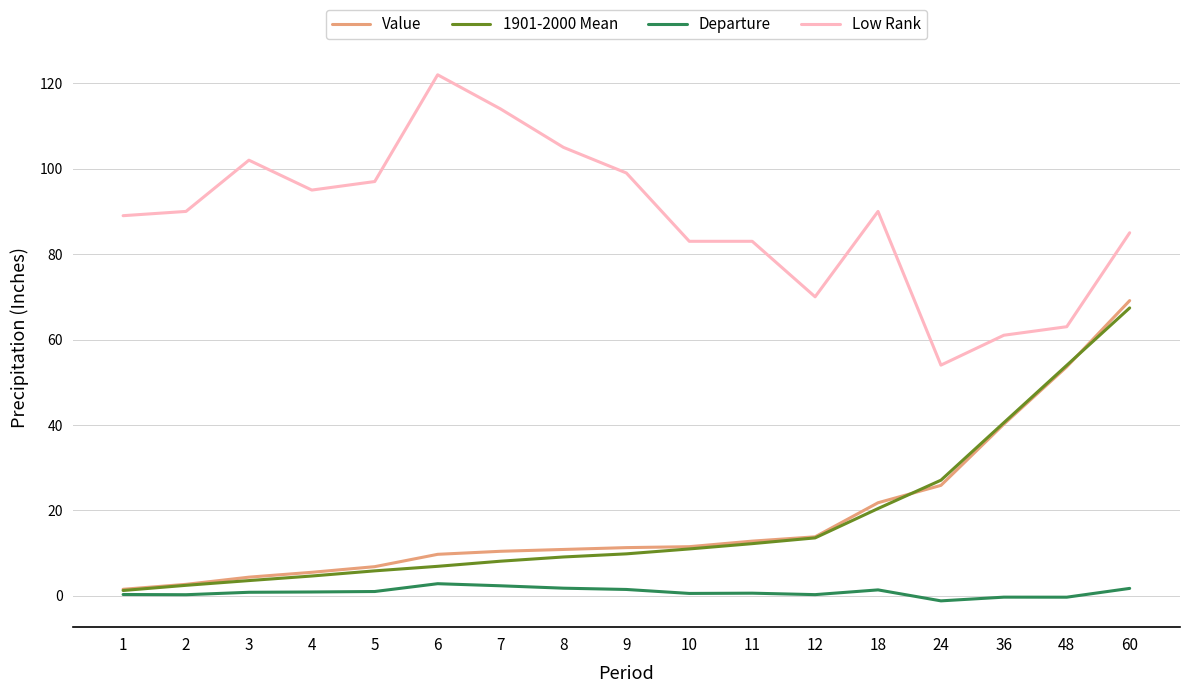

True or false: Departure and Low Rank cross at least once.

False